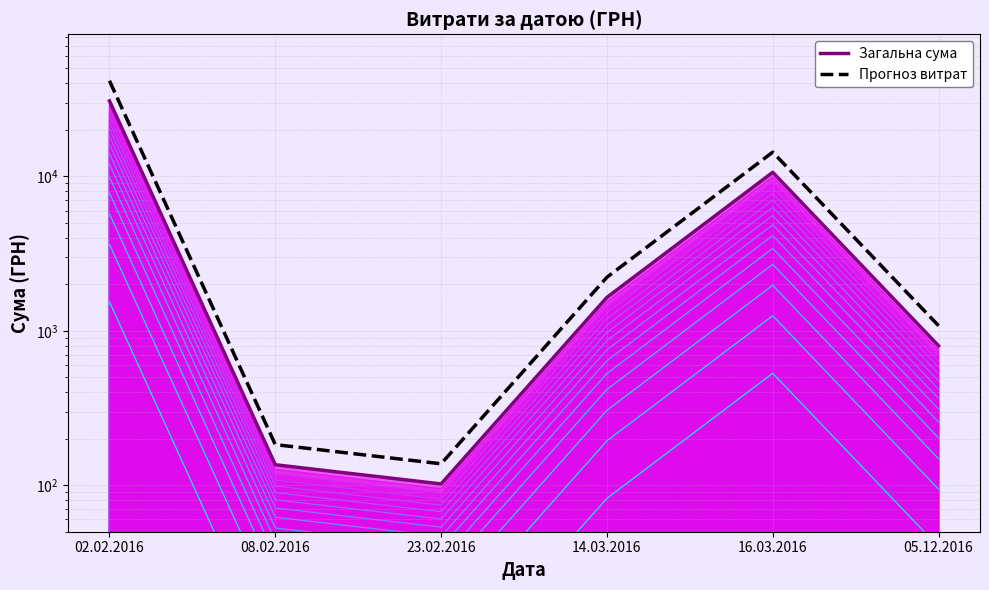

How many interior local valleys does the Прогноз витрат series have?

1